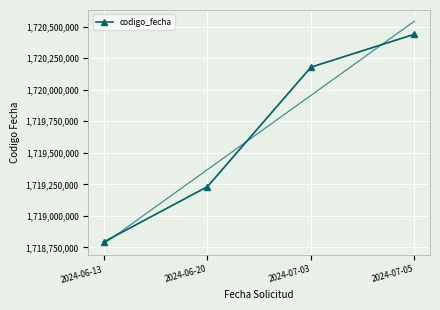

True or false: the data shows 1718793846 at 2024-06-13.

True